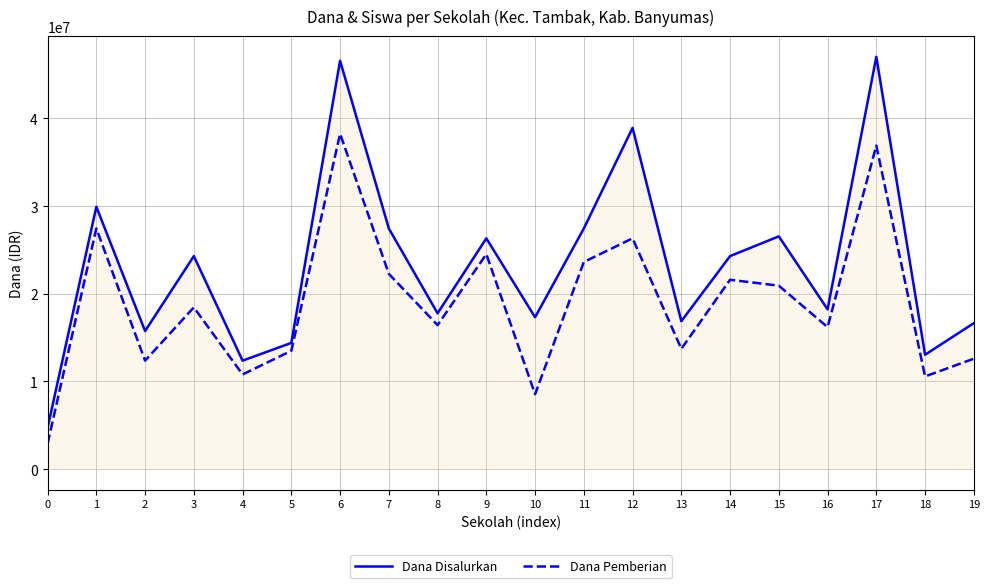

At how many categories does at least one series exceed 44030156?

2